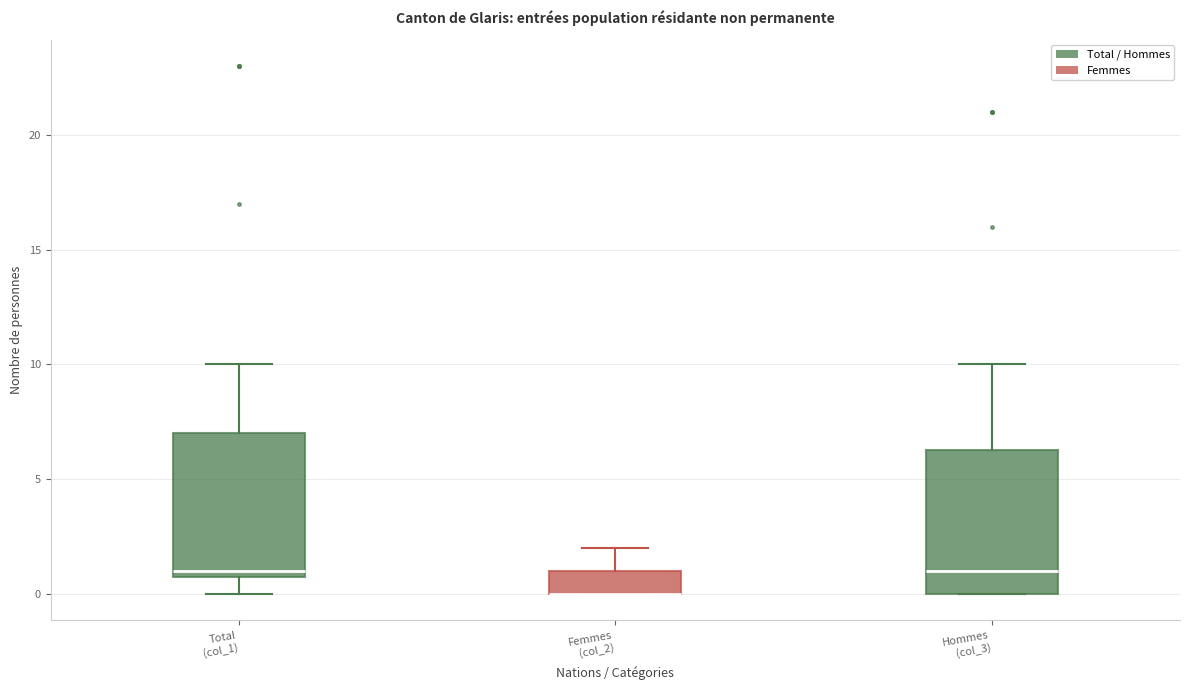

Reading left to right, transcribe this box plot: for each box, give where its median line is, the range the box spans, and where its two whiskers end, as read against the y-axis. The values are not printed on the chart, so give them approximately, as read against the axis.

Total (col_1): median 1.0 (just above the box's lower edge), box 1.0 to 7.0, whiskers 0.0 to 10.0
Femmes (col_2): median 0.0 (drawn on the box's lower edge), box 0.0 to 1.0, whiskers 0.0 to 2.0
Hommes (col_3): median 1.0, box 0.0 to 6.5, whiskers 0.0 to 10.0